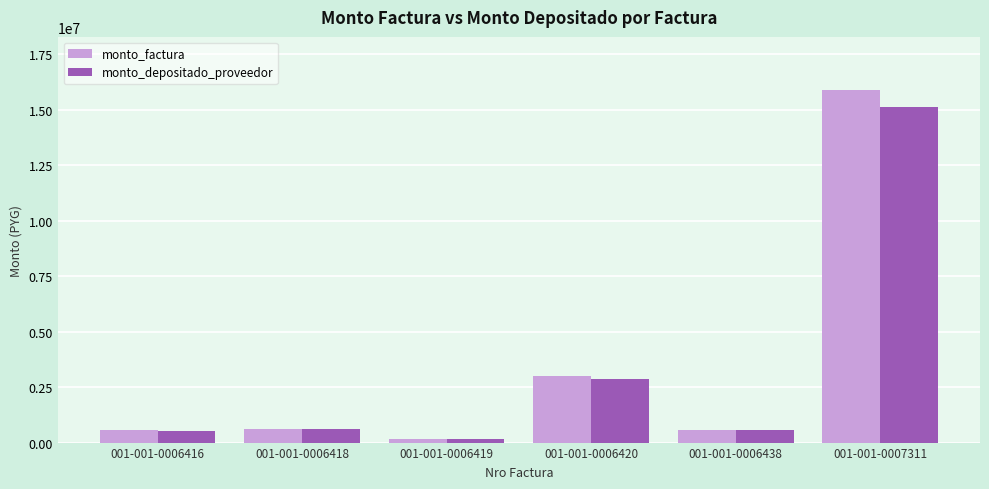

What is the value of the monto_factura bar at the 3rd from the left?

184000